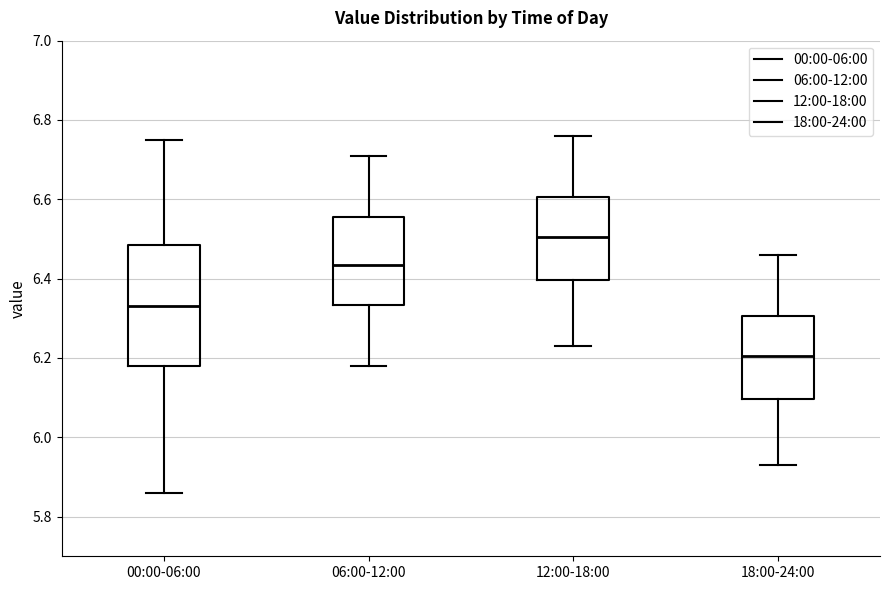

Where does the lower whisker of the box for 06:00-12:00 end on the y-axis? The values are not printed on the chart, so give them approximately, as read against the axis.

6.18